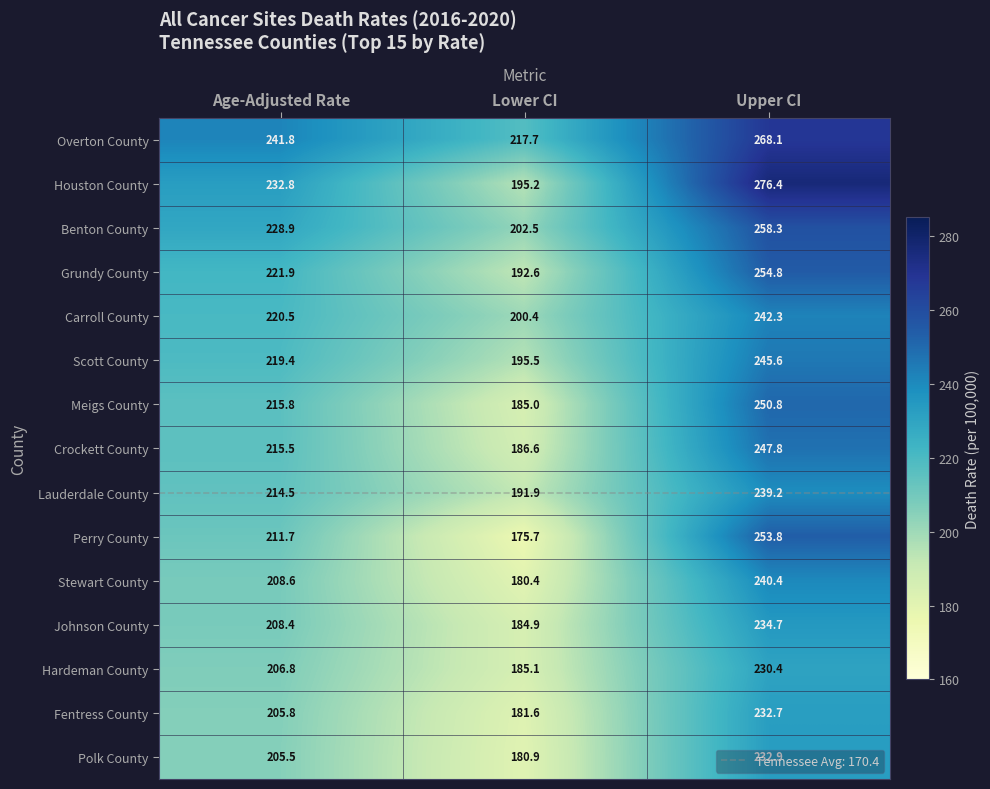

Where is Hardeman County nearest to the value 207?

Age-Adjusted Rate